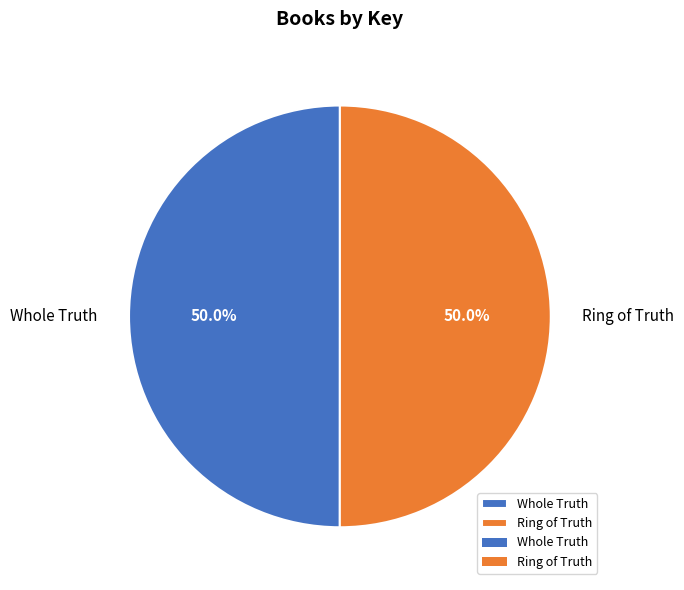

What is the ratio of the value at Ring of Truth to the value at Whole Truth?

1.0